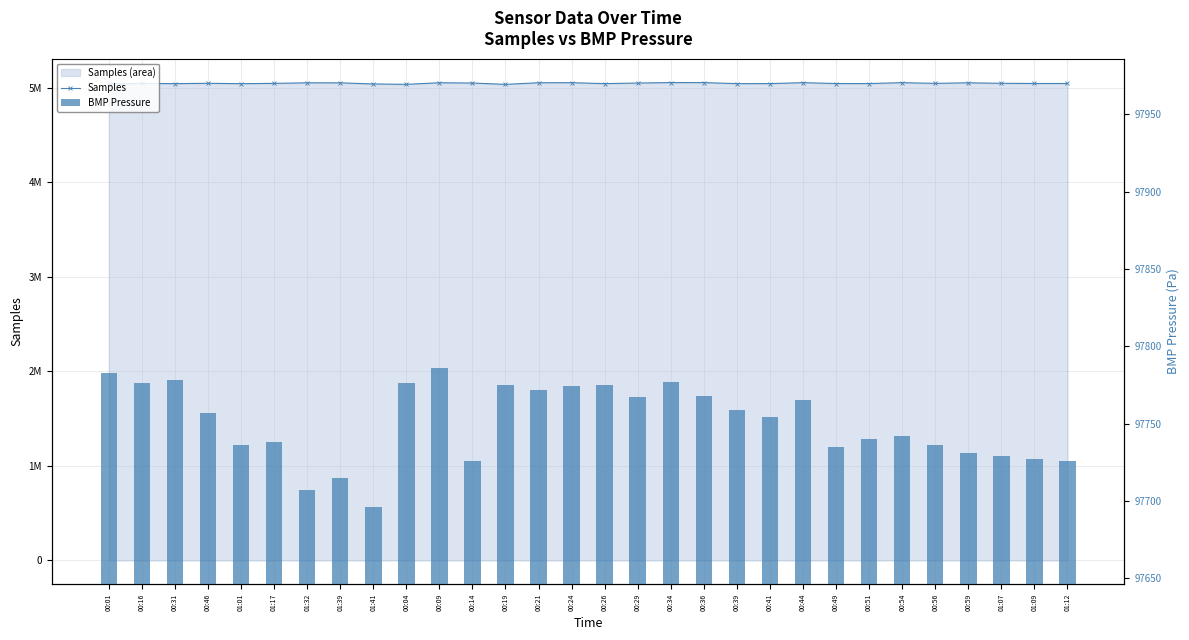

What is the difference between the second highest and second lowest values in the BMP Pressure series?

76